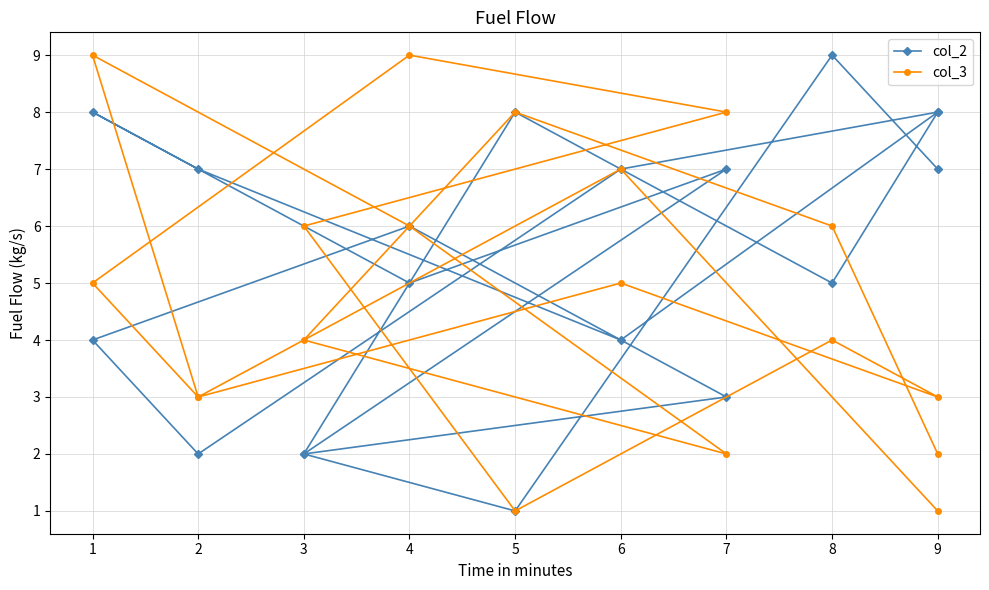

At how many categories does at least one series exceed 6?

13